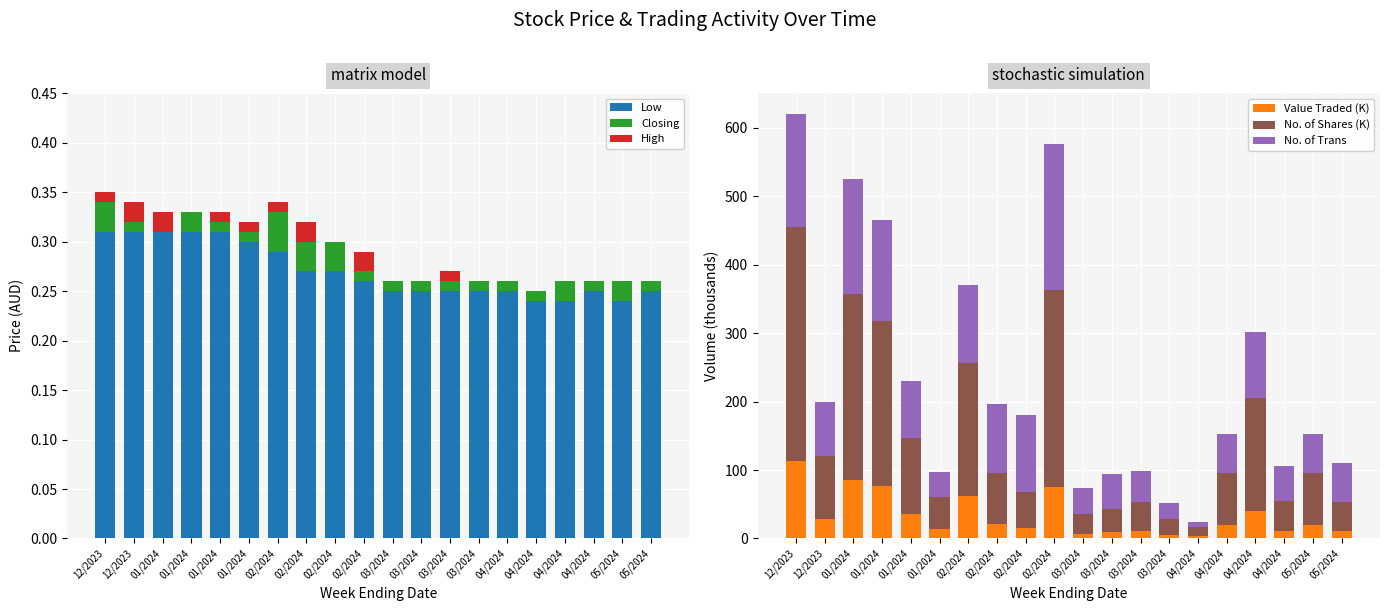

Between 03/2024 and 04/2024, which series saw the biggest shift?

No. of Shares (K)